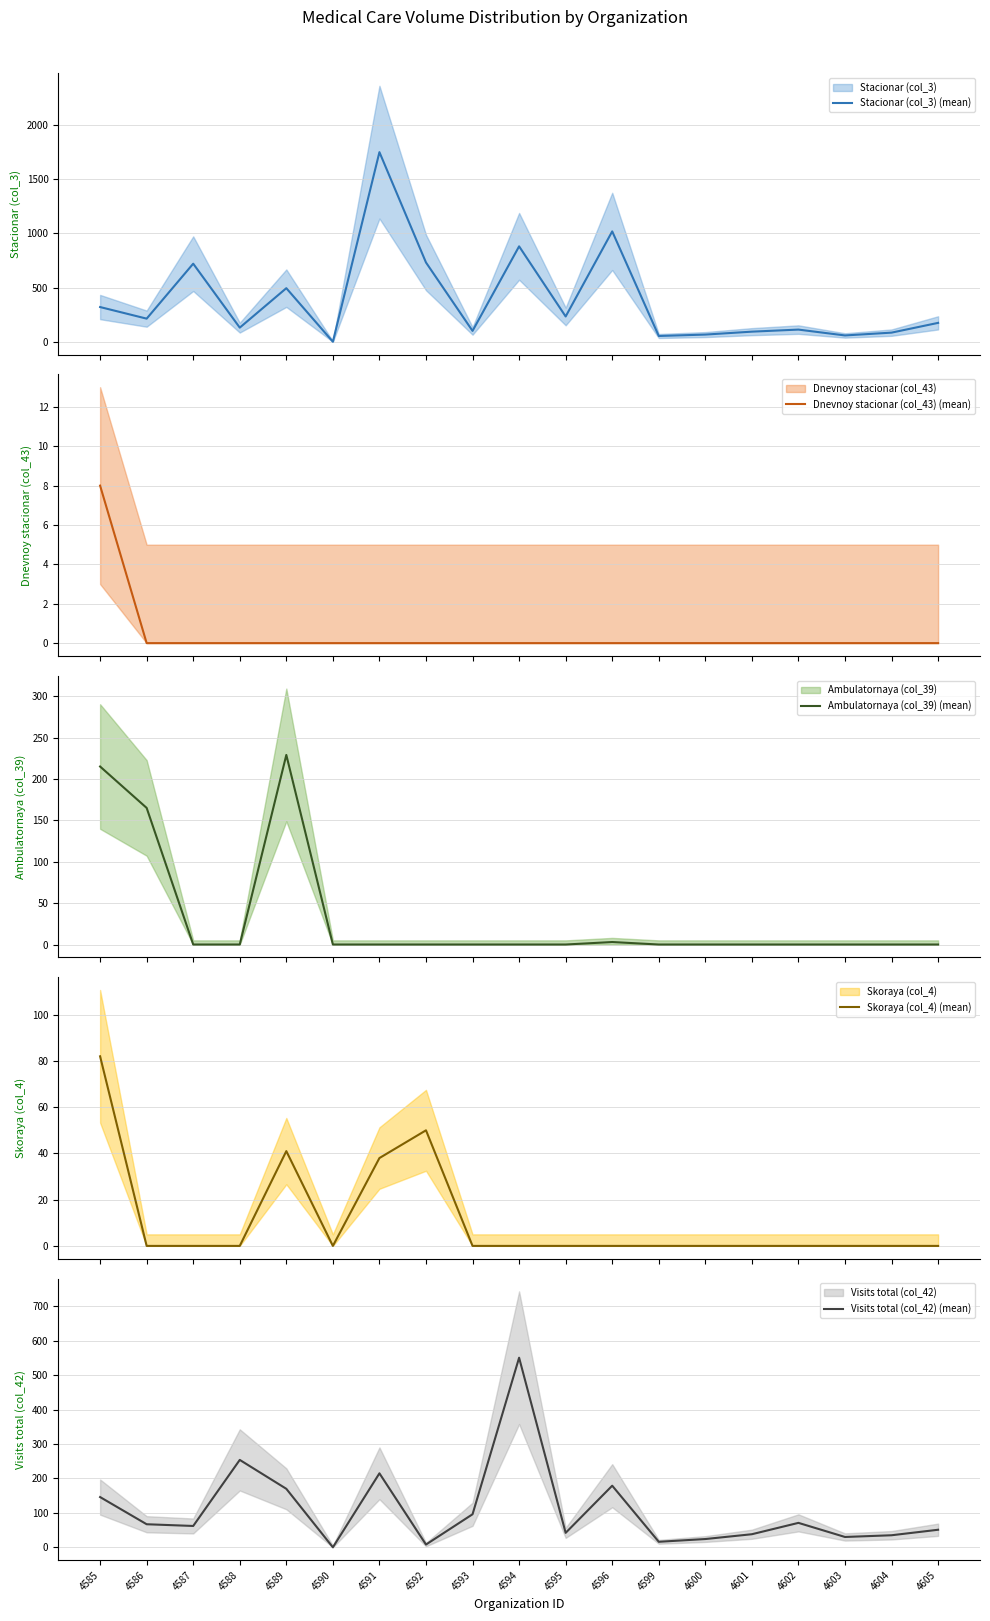

In Ambulatornaya (col_39) (mean), how many points are higher than both neighbors (excluding endpoints)?

2